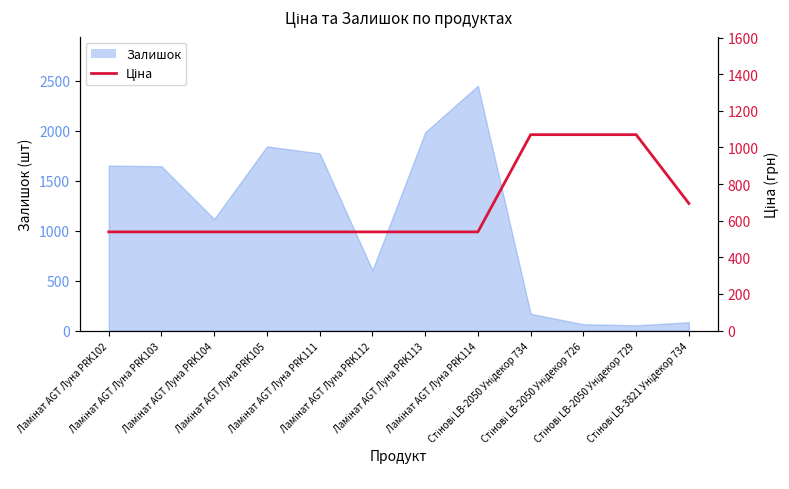

The value at Ламінат AGT Луна PRK104 is 539.0. True or false?

True